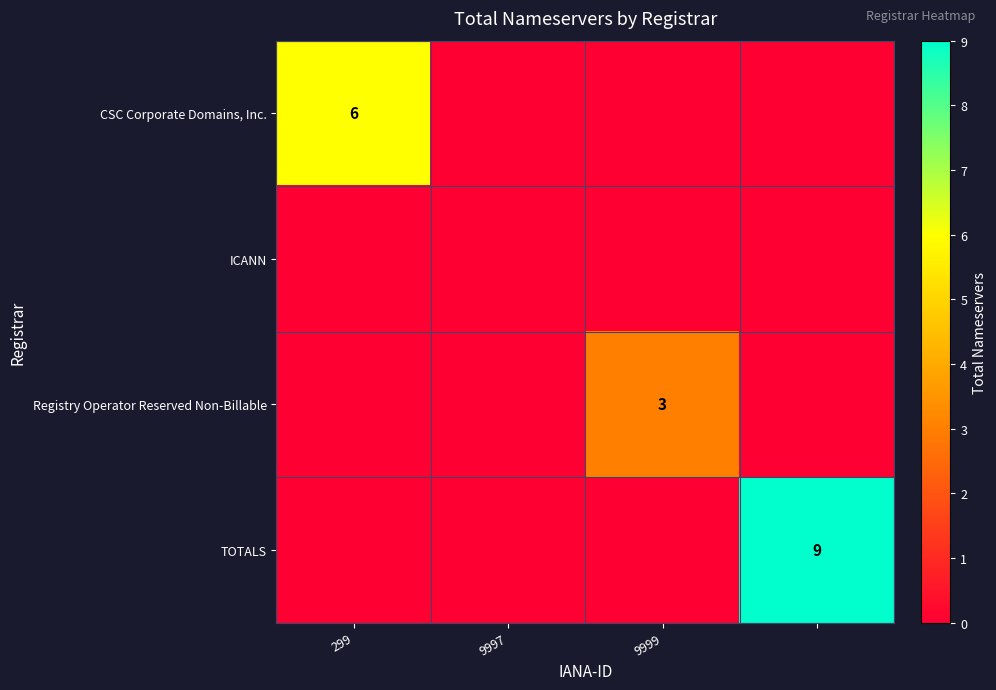

At how many categories does at least one series exceed 2?

3